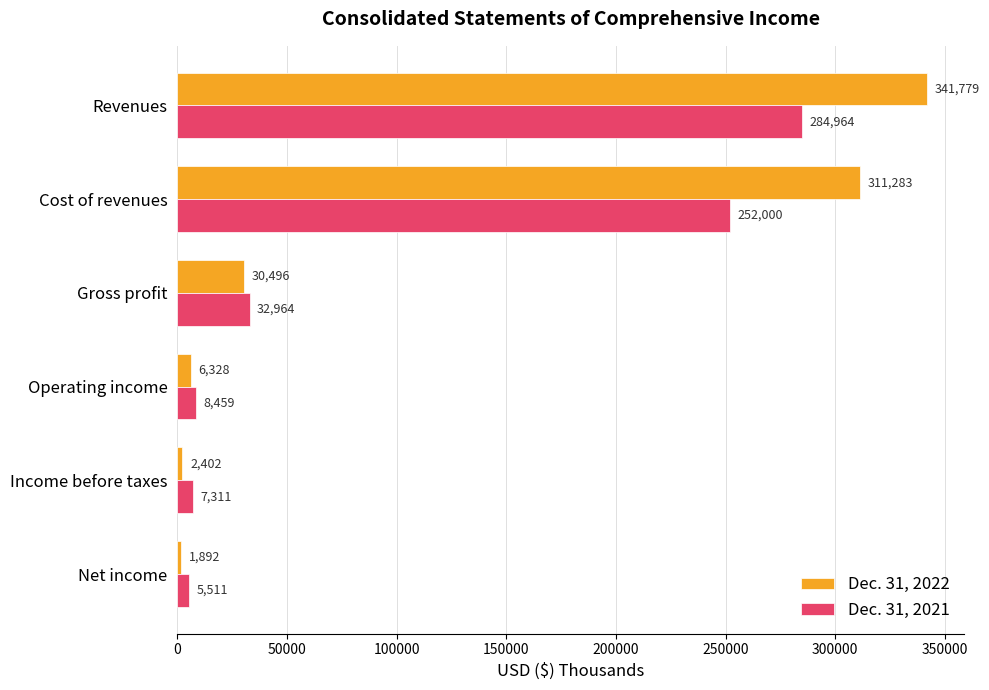

List the series in order of their peak value, lowest first.

Dec. 31, 2021, Dec. 31, 2022